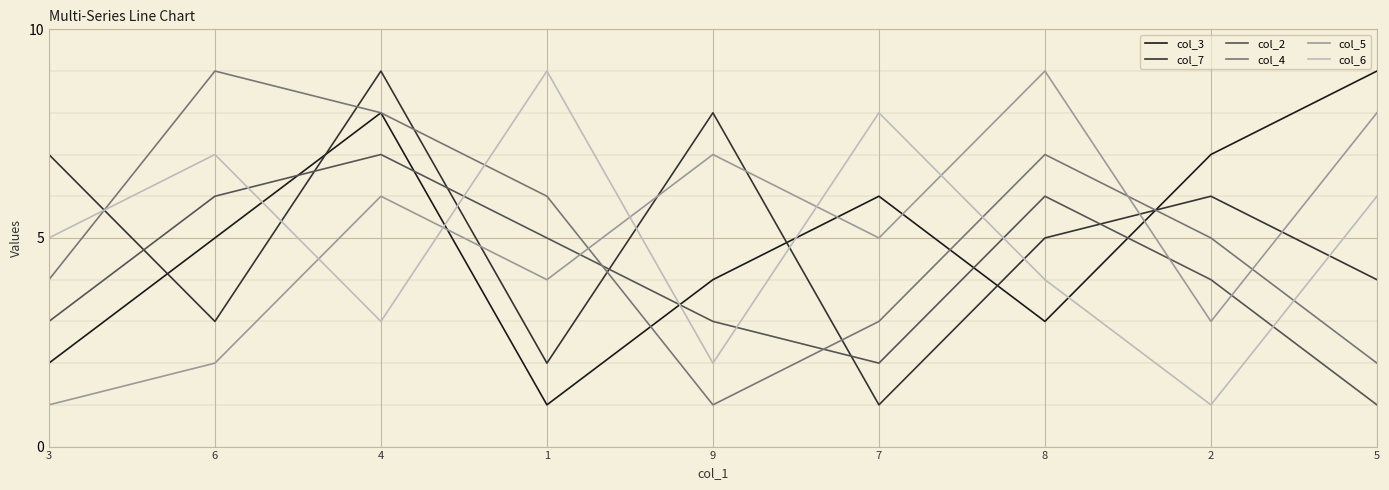

At 1, list the series in order from smallest to largest.

col_3, col_7, col_5, col_2, col_4, col_6